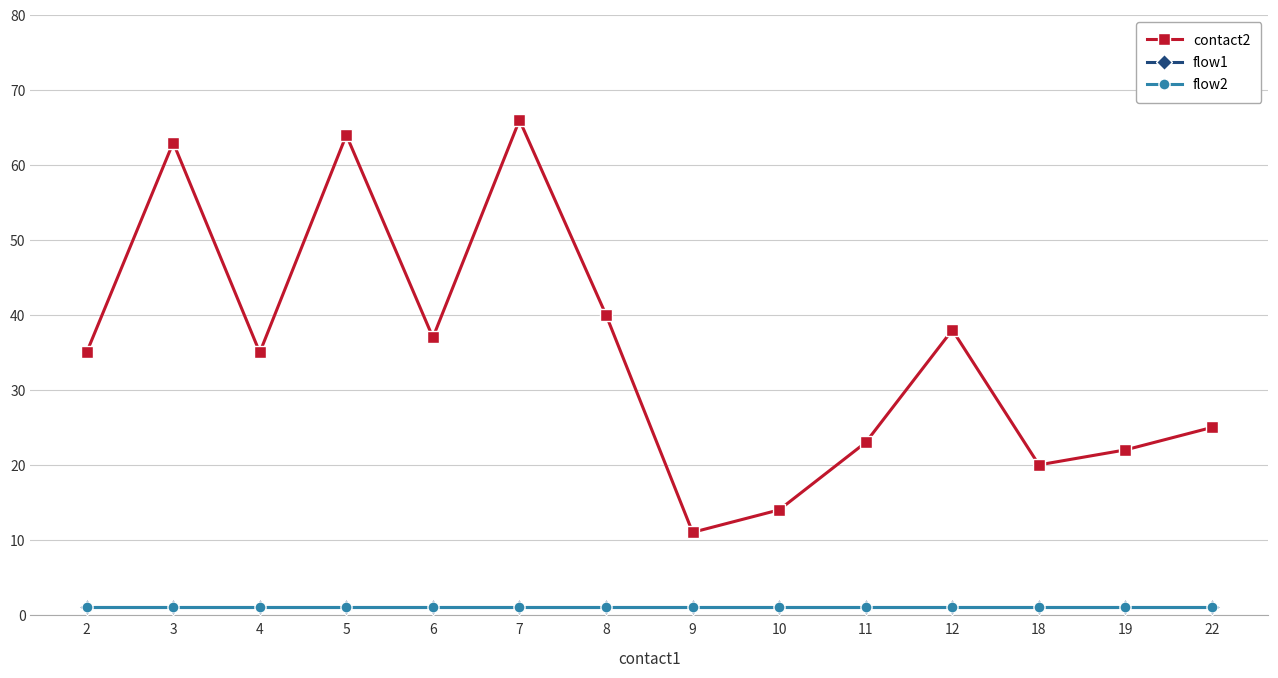

How many lines are shown in the chart?

3